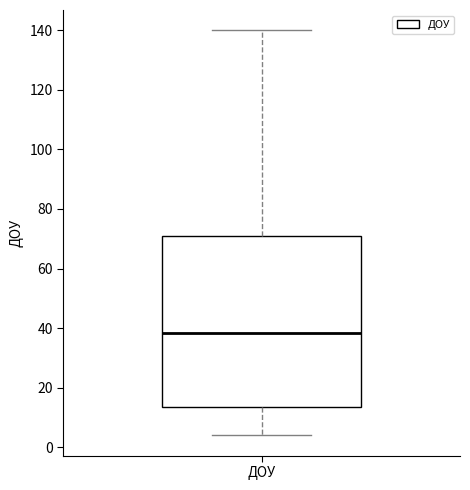

Read this box plot against the y-axis: the position of the median line, the range covered by the box, and the ends of both whiskers. The values are not printed on the chart, so give them approximately, as read against the axis.

median 38, box 14 to 72, whiskers 4 to 140